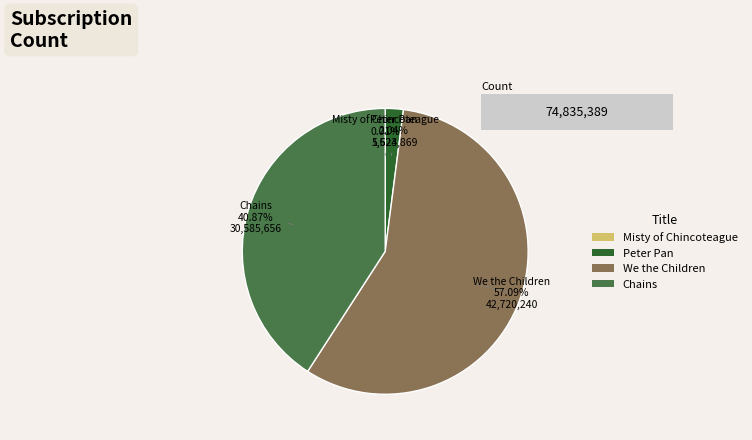

To the nearest percent, what is the difference between the Peter Pan and We the Children slice percentages?

55%